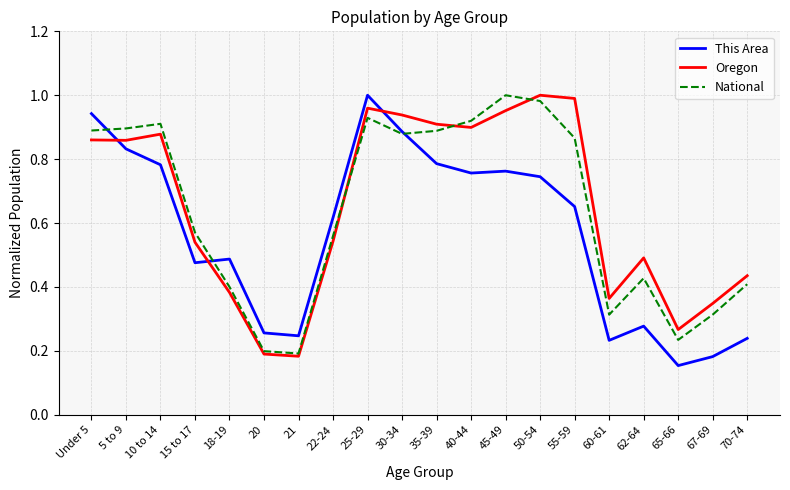

True or false: National has more than 0 points higher than both neighbors.

True